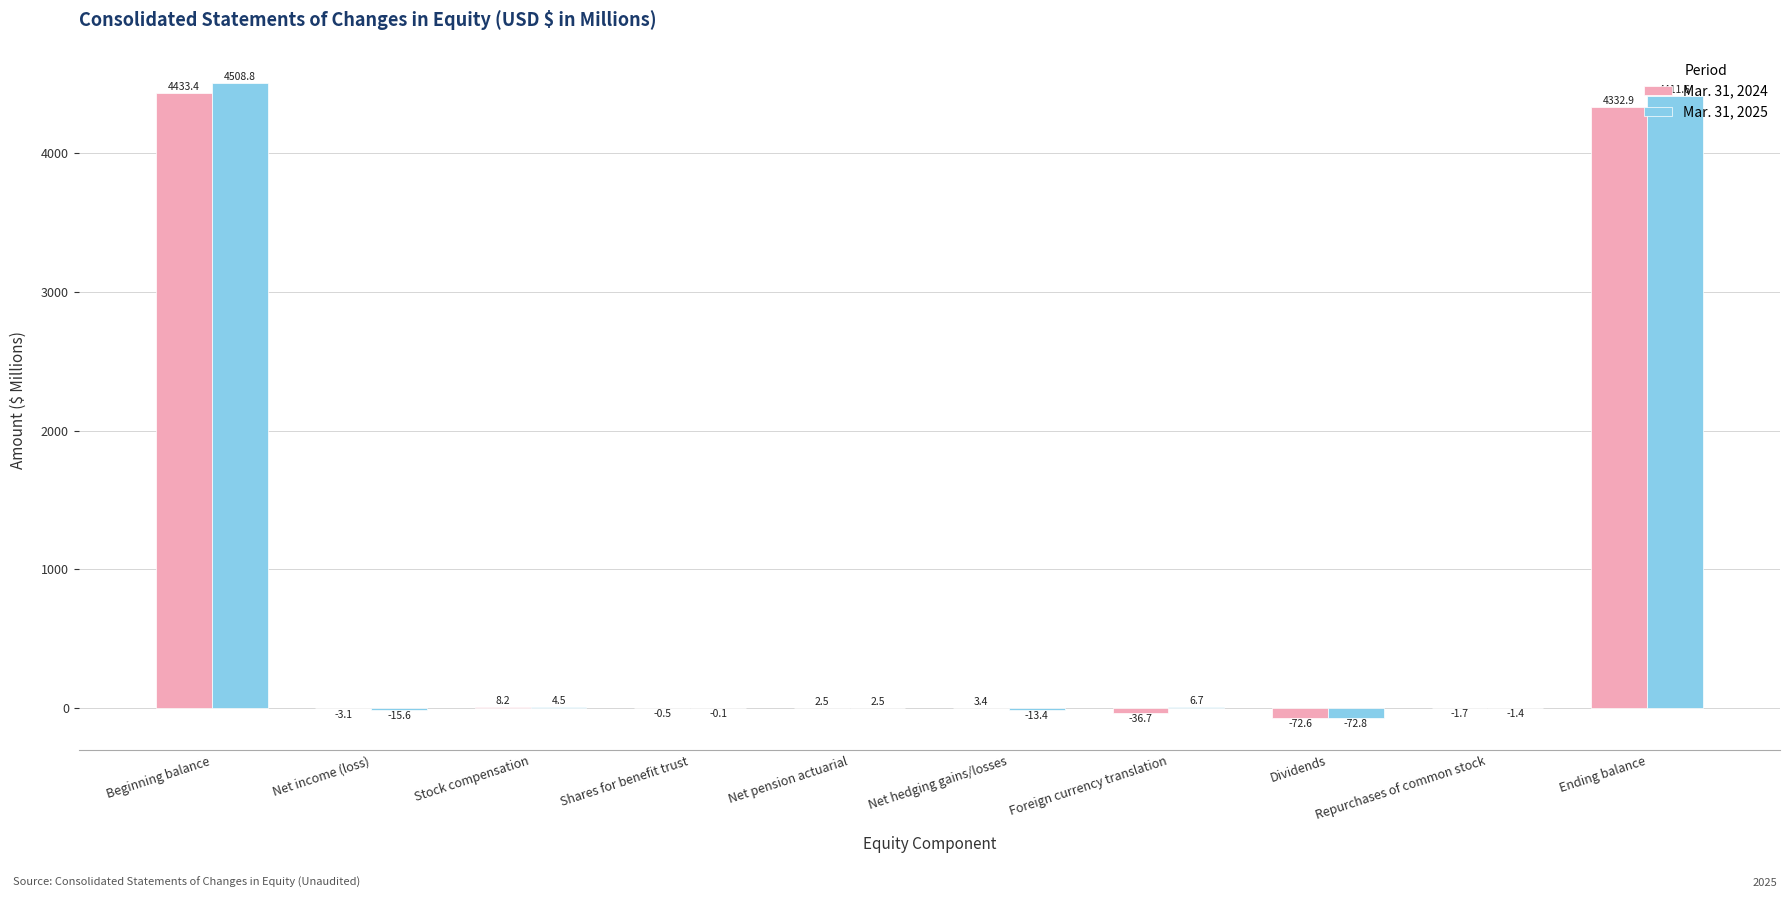

Is the value of Mar. 31, 2024 at Foreign currency translation greater than the value of Mar. 31, 2025 at Ending balance?

No